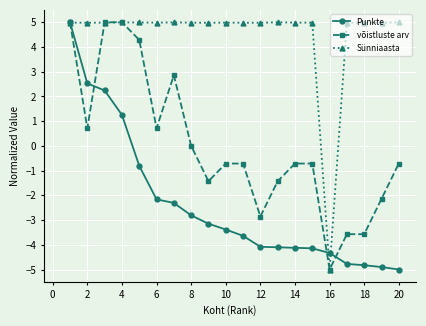

List the series in order of their overall mean, highest first.

Sünniaasta, võistluste arv, Punkte